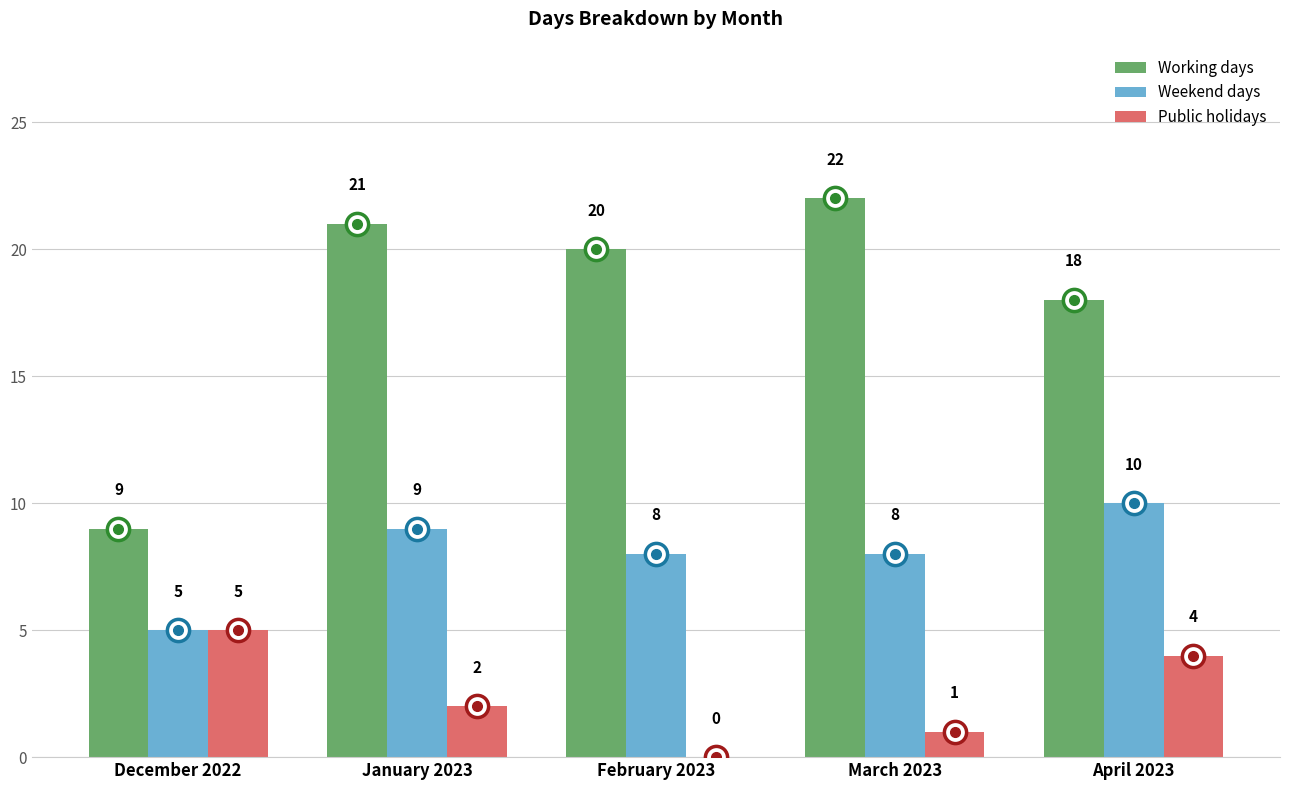

Reading left to right, extract all data points from this chart.

Working days: 9	21	20	22	18
Weekend days: 5	9	8	8	10
Public holidays: 5	2	0	1	4